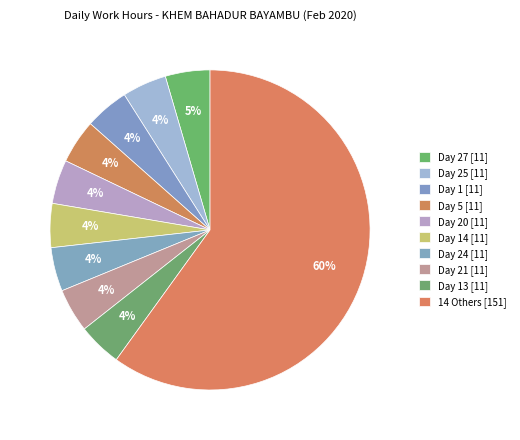

How many slices are in this pie chart?

10